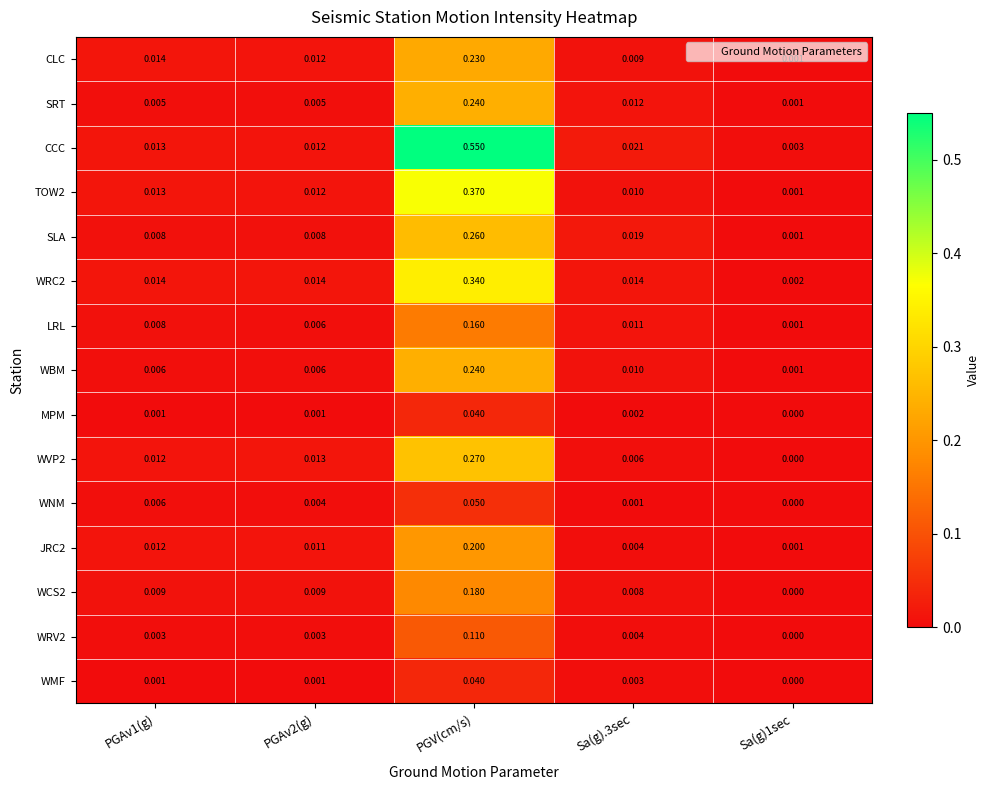

Which series has the widest spread of values?

CCC